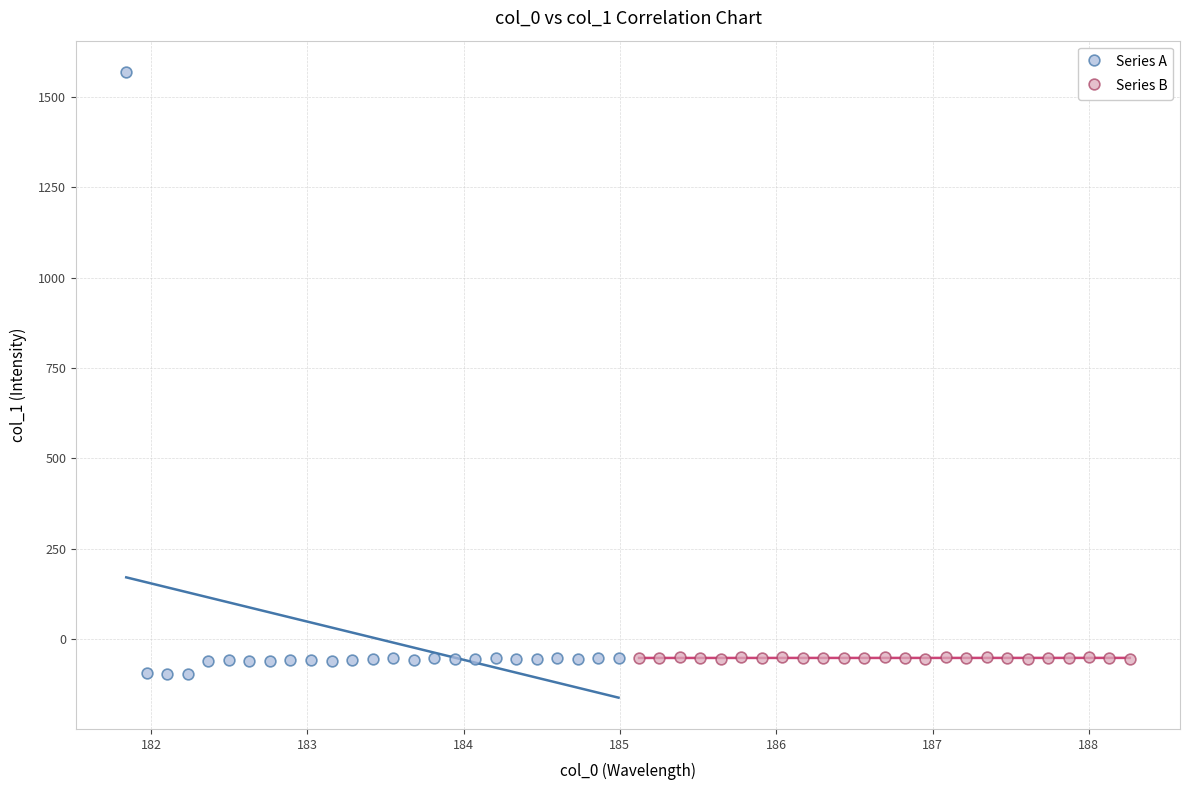

Which series reaches the maximum Y coordinate?

Series A